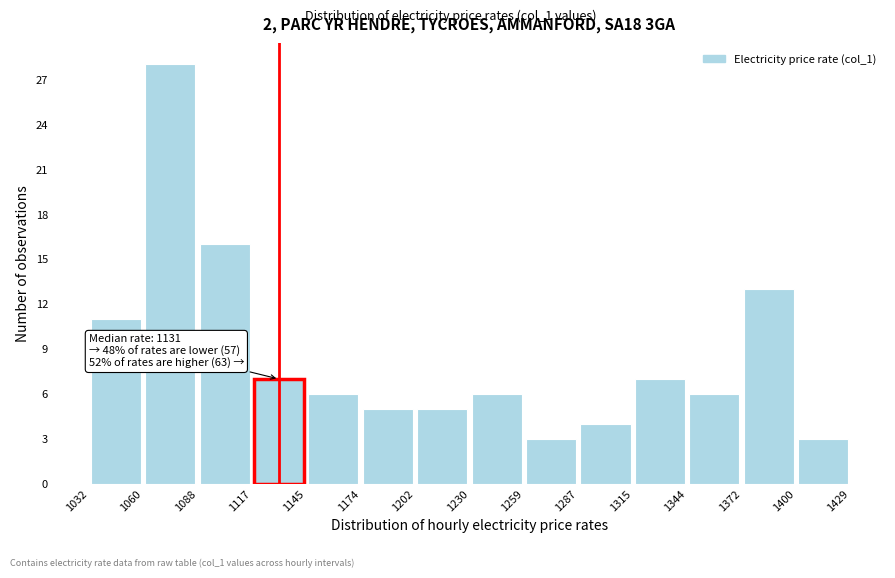

Over which range of the x-axis is the bar tallest?

1060 to 1088